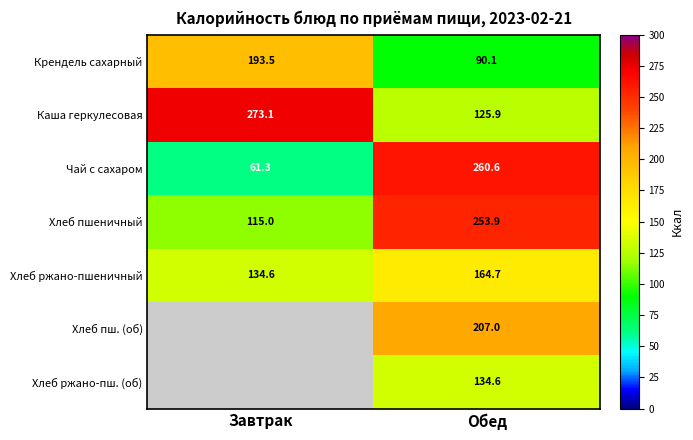

How many data points in Хлеб ржано-пшеничный are less than 164?

1